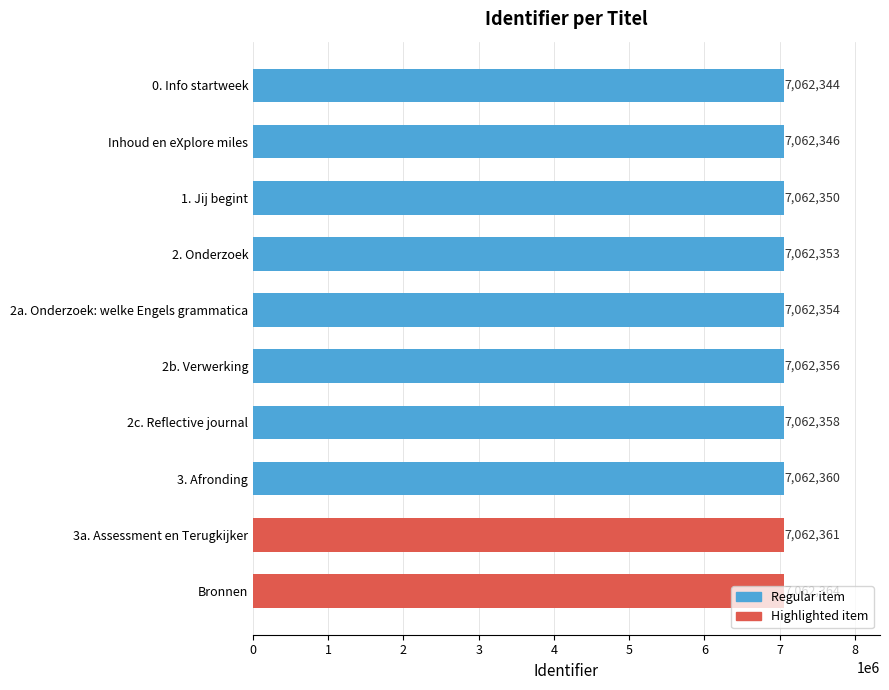

What is the average value?

7062355